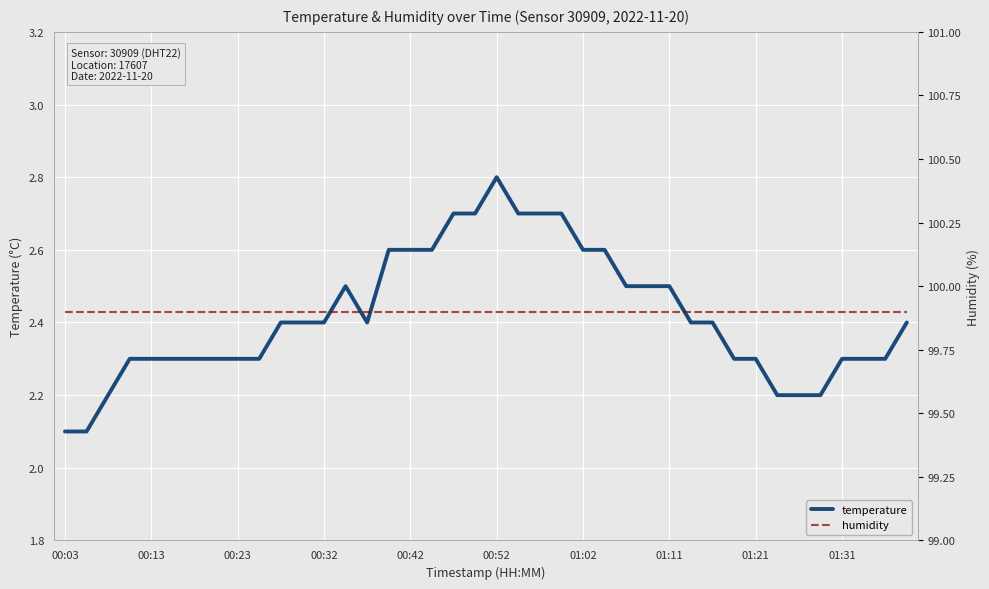

Between 23 and 13, which is larger?

23